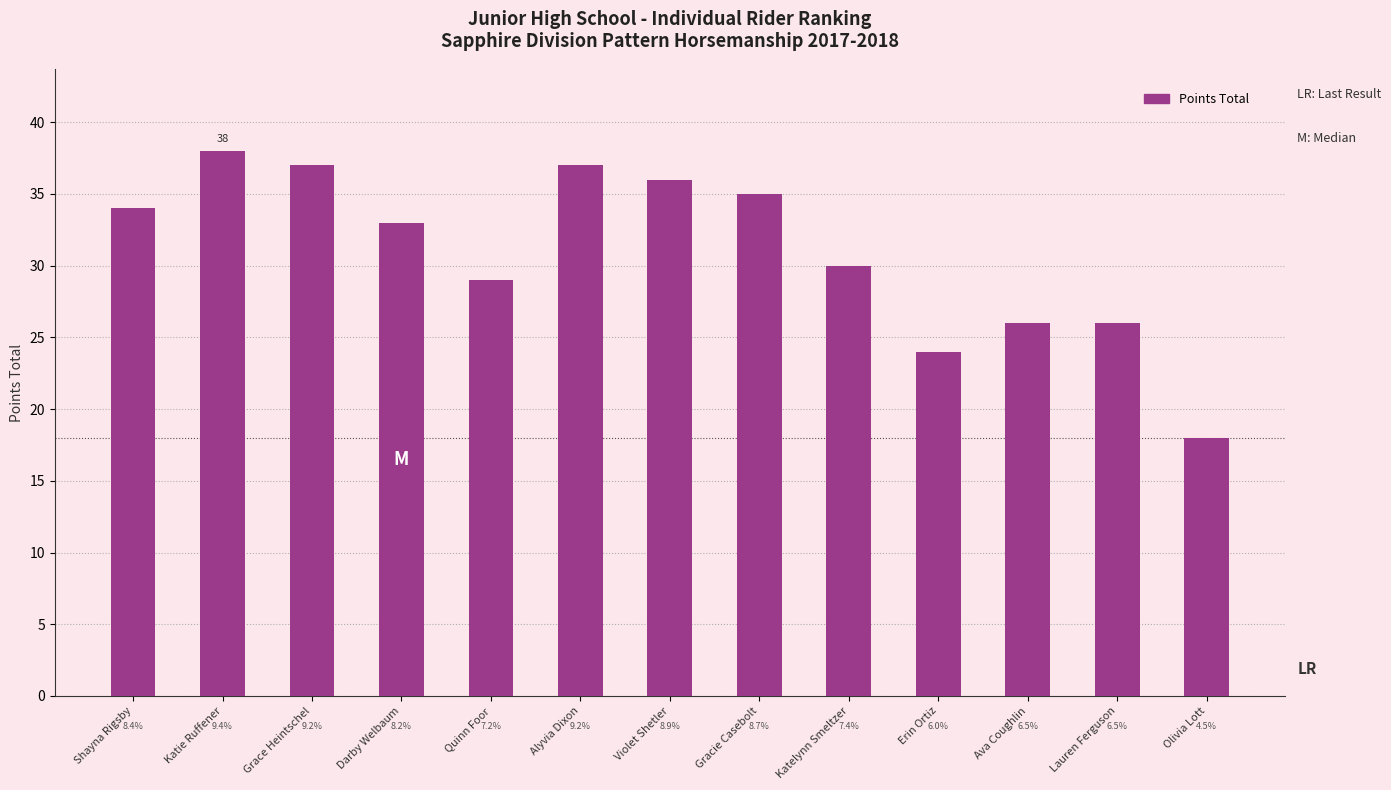

How many bars are there in total?

13